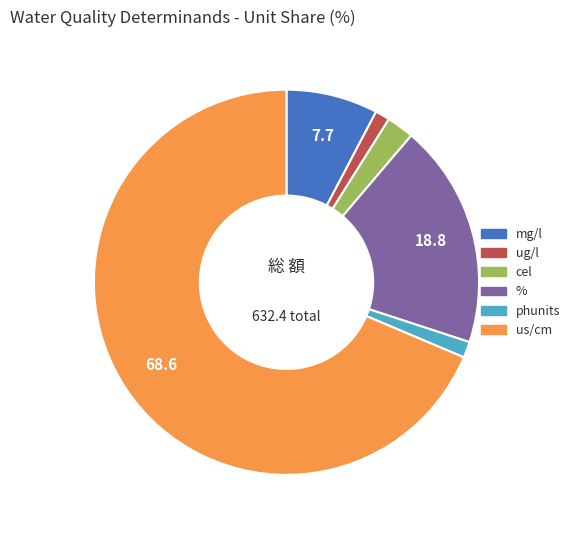

Does any single category account for the majority?

Yes